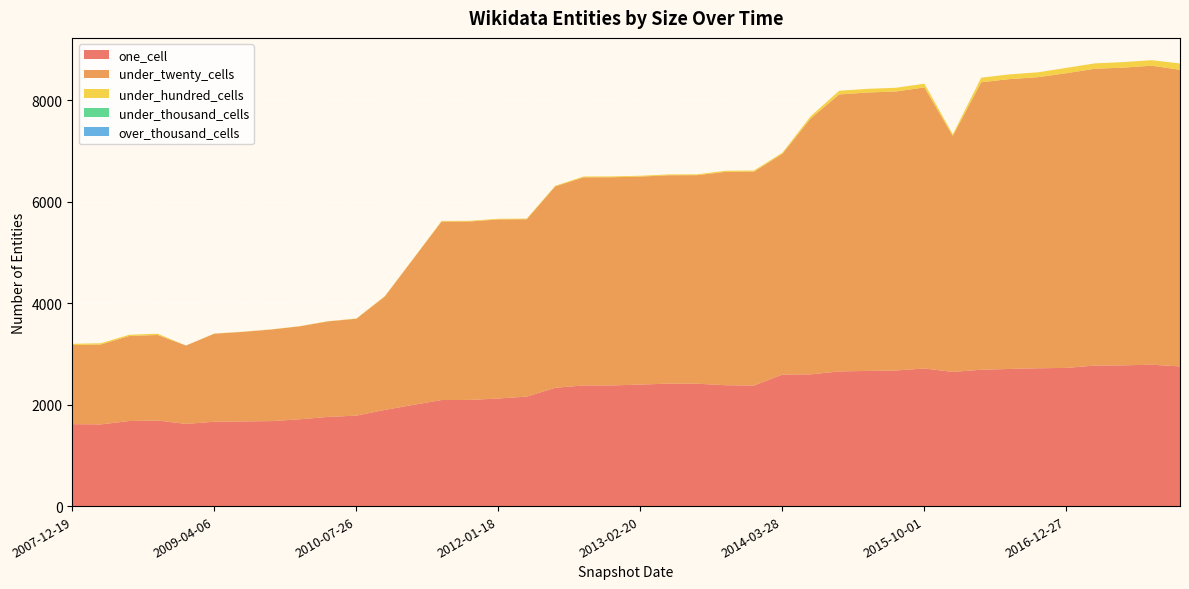

Reading left to right, list all the values displayed in this chart.

one_cell: 2007-12-19=1616	2008-04-01=1611	2008-06-27=1678	2008-10-10=1688	2008-12-17=1621	2009-04-06=1664	2009-06-17=1670	2009-09-25=1676	2009-12-16=1712	2010-04-01=1759	2010-07-26=1784	2010-11-17=1897	2011-02-21=1996	2011-06-10=2092	2011-09-05=2094	2012-01-18=2122	2012-03-26=2160	2012-07-13=2333	2012-10-31=2380	2012-12-11=2380	2013-02-20=2397	2013-05-21=2415	2013-07-09=2414	2013-09-10=2384	2013-12-20=2377	2014-03-28=2594	2014-09-08=2598	2015-01-19=2656	2015-04-09=2666	2015-07-03=2675	2015-10-01=2714	2016-01-04=2647	2016-04-05=2689	2016-07-04=2705	2016-10-07=2718	2016-12-27=2726	2017-04-12=2772	2017-07-24=2776	2017-10-12=2789	2017-12-22=2755
under_twenty_cells: 2007-12-19=1560	2008-04-01=1576	2008-06-27=1676	2008-10-10=1687	2008-12-17=1546	2009-04-06=1736	2009-06-17=1766	2009-09-25=1806	2009-12-16=1833	2010-04-01=1884	2010-07-26=1911	2010-11-17=2236	2011-02-21=2877	2011-06-10=3520	2011-09-05=3520	2012-01-18=3532	2012-03-26=3498	2012-07-13=3972	2012-10-31=4104	2012-12-11=4106	2013-02-20=4102	2013-05-21=4110	2013-07-09=4113	2013-09-10=4208	2013-12-20=4220	2014-03-28=4355	2014-09-08=5050	2015-01-19=5463	2015-04-09=5491	2015-07-03=5503	2015-10-01=5544	2016-01-04=4654	2016-04-05=5670	2016-07-04=5717	2016-10-07=5742	2016-12-27=5812	2017-04-12=5854	2017-07-24=5872	2017-10-12=5897	2017-12-22=5851
under_hundred_cells: 2007-12-19=25	2008-04-01=25	2008-06-27=25	2008-10-10=25	2008-12-17=0	2009-04-06=4	2009-06-17=4	2009-09-25=4	2009-12-16=4	2010-04-01=4	2010-07-26=5	2010-11-17=8	2011-02-21=7	2011-06-10=13	2011-09-05=13	2012-01-18=13	2012-03-26=13	2012-07-13=13	2012-10-31=17	2012-12-11=17	2013-02-20=17	2013-05-21=17	2013-07-09=17	2013-09-10=22	2013-12-20=22	2014-03-28=22	2014-09-08=44	2015-01-19=73	2015-04-09=73	2015-07-03=73	2015-10-01=73	2016-01-04=31	2016-04-05=91	2016-07-04=93	2016-10-07=96	2016-12-27=105	2017-04-12=106	2017-07-24=109	2017-10-12=109	2017-12-22=124
under_thousand_cells: 2007-12-19=0	2008-04-01=0	2008-06-27=0	2008-10-10=0	2008-12-17=0	2009-04-06=0	2009-06-17=0	2009-09-25=0	2009-12-16=0	2010-04-01=0	2010-07-26=0	2010-11-17=0	2011-02-21=0	2011-06-10=0	2011-09-05=0	2012-01-18=0	2012-03-26=0	2012-07-13=0	2012-10-31=0	2012-12-11=0	2013-02-20=0	2013-05-21=0	2013-07-09=0	2013-09-10=0	2013-12-20=0	2014-03-28=0	2014-09-08=0	2015-01-19=0	2015-04-09=0	2015-07-03=0	2015-10-01=0	2016-01-04=0	2016-04-05=0	2016-07-04=0	2016-10-07=0	2016-12-27=0	2017-04-12=0	2017-07-24=0	2017-10-12=0	2017-12-22=0
over_thousand_cells: 2007-12-19=0	2008-04-01=0	2008-06-27=0	2008-10-10=0	2008-12-17=0	2009-04-06=0	2009-06-17=0	2009-09-25=0	2009-12-16=0	2010-04-01=0	2010-07-26=0	2010-11-17=0	2011-02-21=0	2011-06-10=0	2011-09-05=0	2012-01-18=0	2012-03-26=0	2012-07-13=0	2012-10-31=0	2012-12-11=0	2013-02-20=0	2013-05-21=0	2013-07-09=0	2013-09-10=0	2013-12-20=0	2014-03-28=0	2014-09-08=0	2015-01-19=0	2015-04-09=0	2015-07-03=0	2015-10-01=0	2016-01-04=0	2016-04-05=0	2016-07-04=0	2016-10-07=0	2016-12-27=0	2017-04-12=0	2017-07-24=0	2017-10-12=0	2017-12-22=0